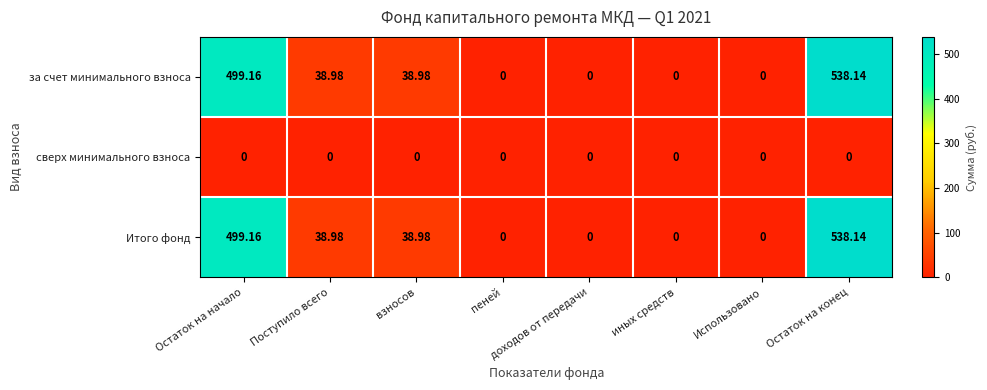

Is the value of сверх минимального взноса at Поступило всего greater than the value of за счет минимального взноса at взносов?

No